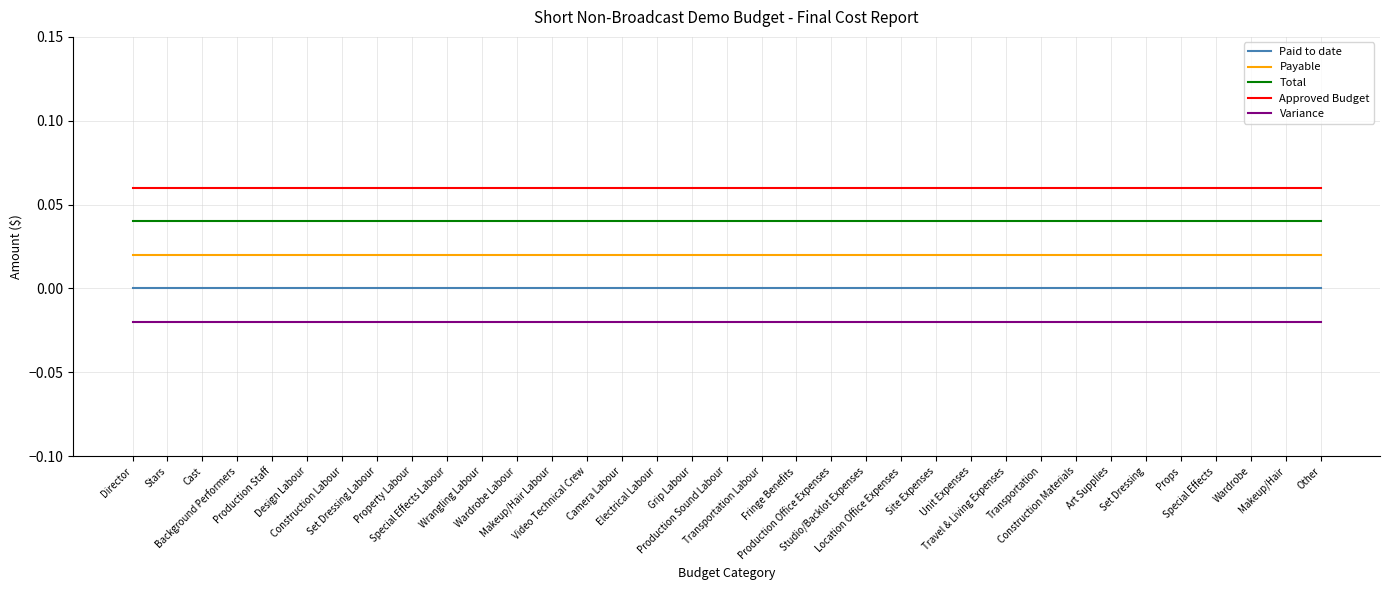

Which series has the largest total across all categories?

Approved Budget